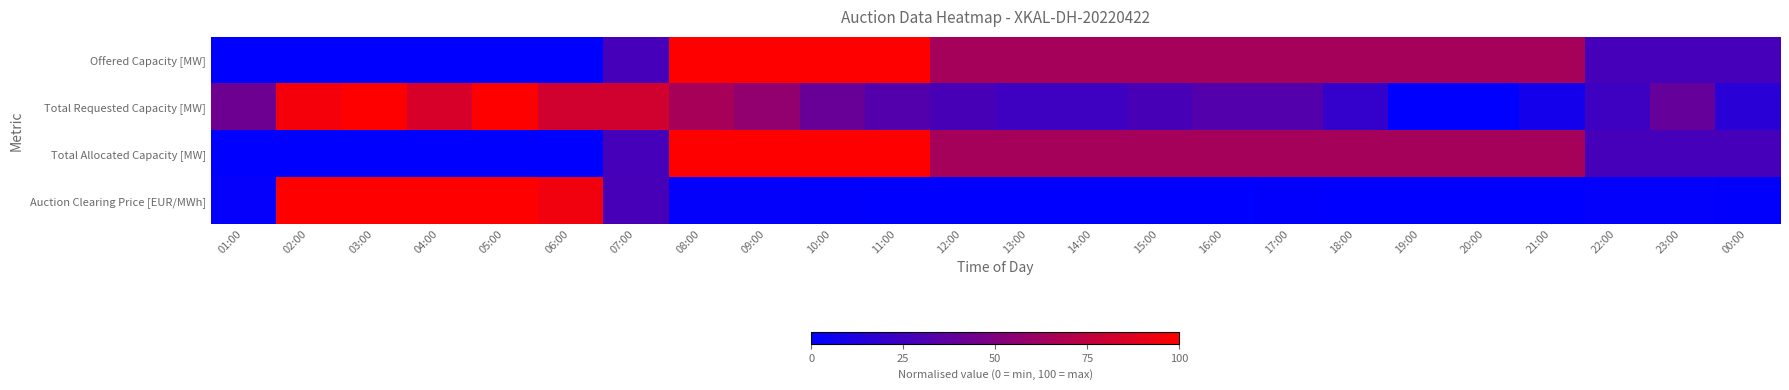

Reading left to right, what are all the values shown in this chart?

Offered Capacity [MW]: 01:00=0.0	02:00=0.0	03:00=0.0	04:00=0.0	05:00=0.0	06:00=0.0	07:00=27.5	08:00=100.0	09:00=100.0	10:00=100.0	11:00=100.0	12:00=64.7	13:00=64.7	14:00=64.7	15:00=64.7	16:00=64.7	17:00=64.7	18:00=64.7	19:00=64.7	20:00=64.7	21:00=64.7	22:00=27.5	23:00=27.5	00:00=27.5
Total Requested Capacity [MW]: 01:00=43.1	02:00=95.9	03:00=100.0	04:00=83.7	05:00=100.0	06:00=81.3	07:00=81.3	08:00=65.0	09:00=56.9	10:00=40.7	11:00=32.5	12:00=28.5	13:00=24.4	14:00=24.4	15:00=28.5	16:00=32.5	17:00=32.5	18:00=20.3	19:00=0.0	20:00=0.0	21:00=8.1	22:00=24.4	23:00=39.8	00:00=16.3
Total Allocated Capacity [MW]: 01:00=0.0	02:00=0.0	03:00=0.0	04:00=0.0	05:00=0.0	06:00=0.0	07:00=27.5	08:00=100.0	09:00=100.0	10:00=100.0	11:00=100.0	12:00=64.7	13:00=64.7	14:00=64.7	15:00=64.7	16:00=64.7	17:00=64.7	18:00=64.7	19:00=64.7	20:00=64.7	21:00=64.7	22:00=27.5	23:00=27.5	00:00=27.5
Auction Clearing Price [EUR/MWh]: 01:00=1.6	02:00=100.0	03:00=100.0	04:00=100.0	05:00=100.0	06:00=94.4	07:00=27.8	08:00=1.2	09:00=1.2	10:00=1.0	11:00=0.2	12:00=0.2	13:00=0.2	14:00=0.2	15:00=0.2	16:00=0.2	17:00=1.0	18:00=0.2	19:00=0.0	20:00=0.0	21:00=0.2	22:00=1.2	23:00=1.2	00:00=1.0